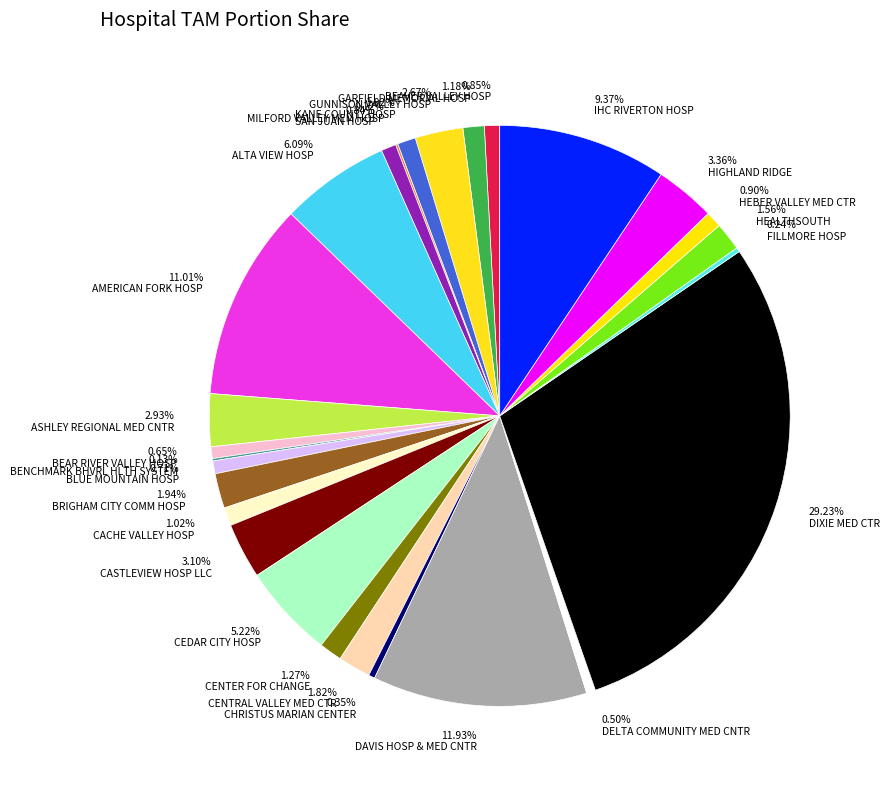

Is there any slice that represents more than half of the pie?

No